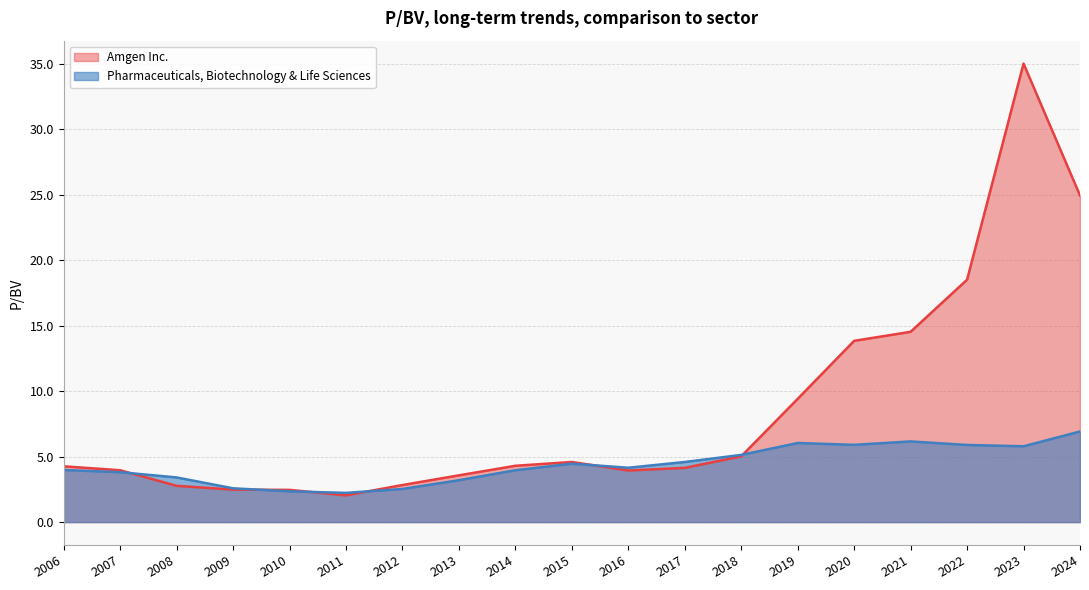

Which category has the lowest value in the Pharmaceuticals, Biotechnology & Life Sciences series?

2011-02-25